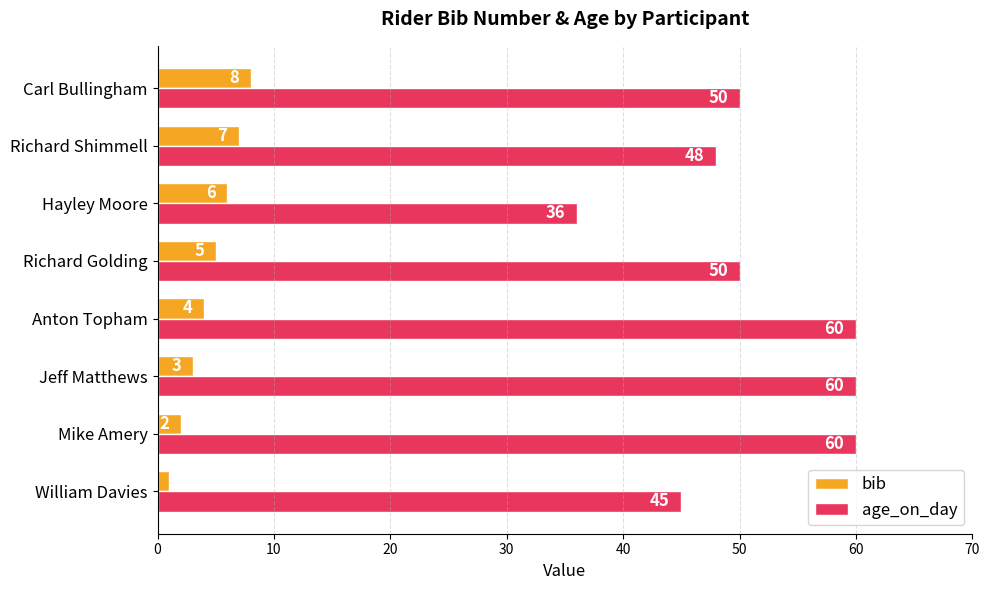

Count the number of data series in this chart.

2